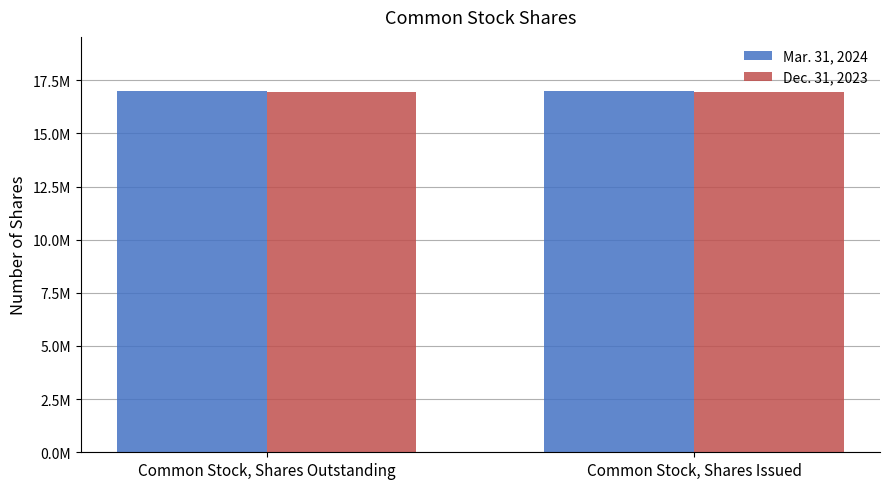

Rank the series by their maximum value, from lowest to highest.

Dec. 31, 2023, Mar. 31, 2024